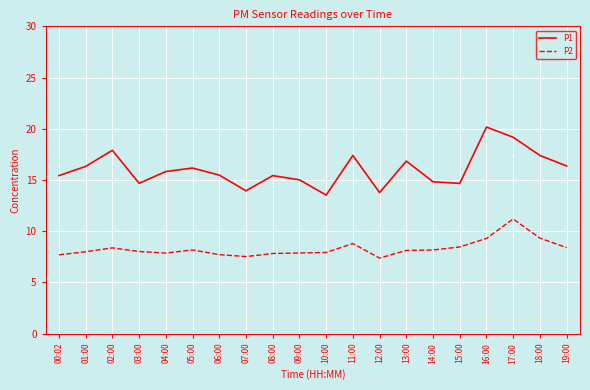

The P2 series shows 7.9 at 04:00. True or false?

True